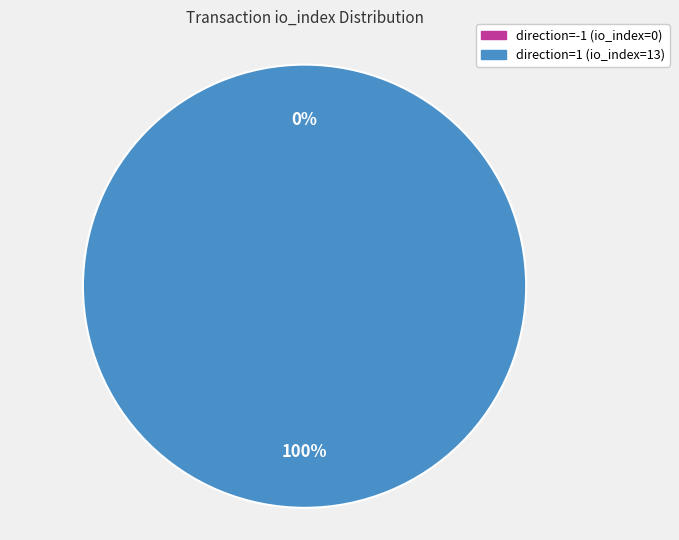

Which slice is the smallest?

direction=-1 (io_index=0)